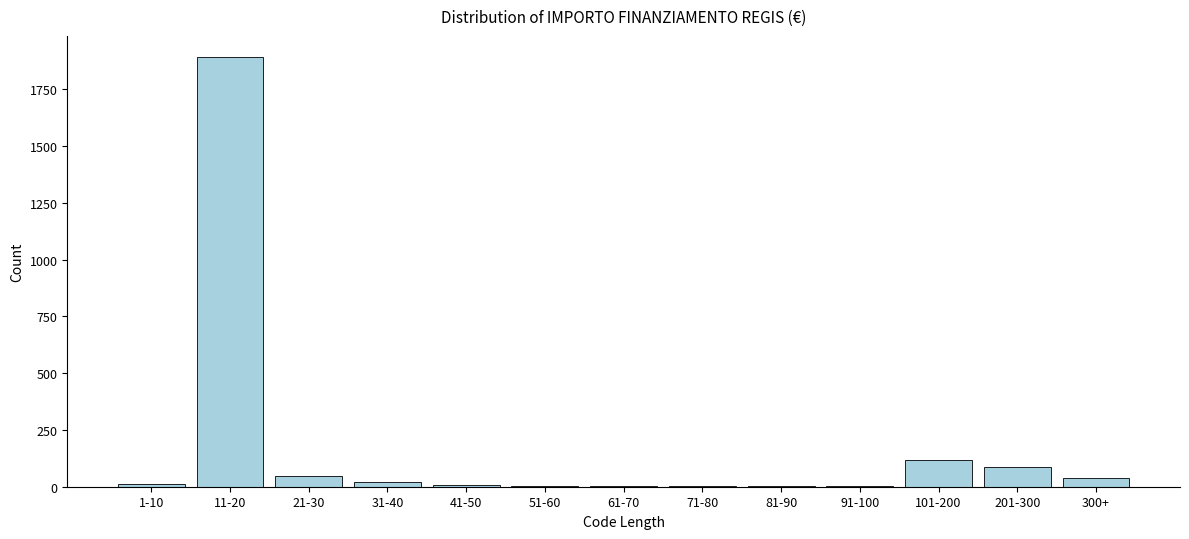

What is the sum of all values?

2240